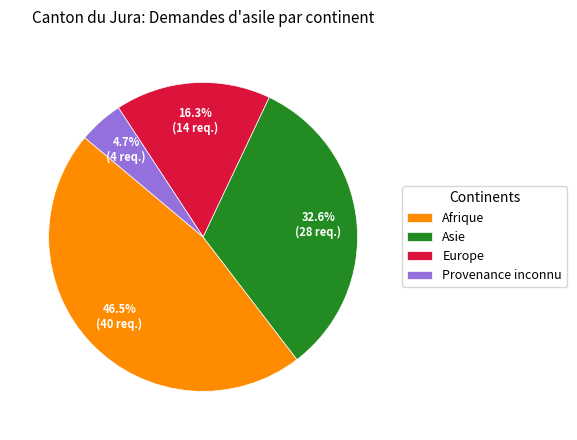

Between Provenance inconnu and Asie, which is larger?

Asie